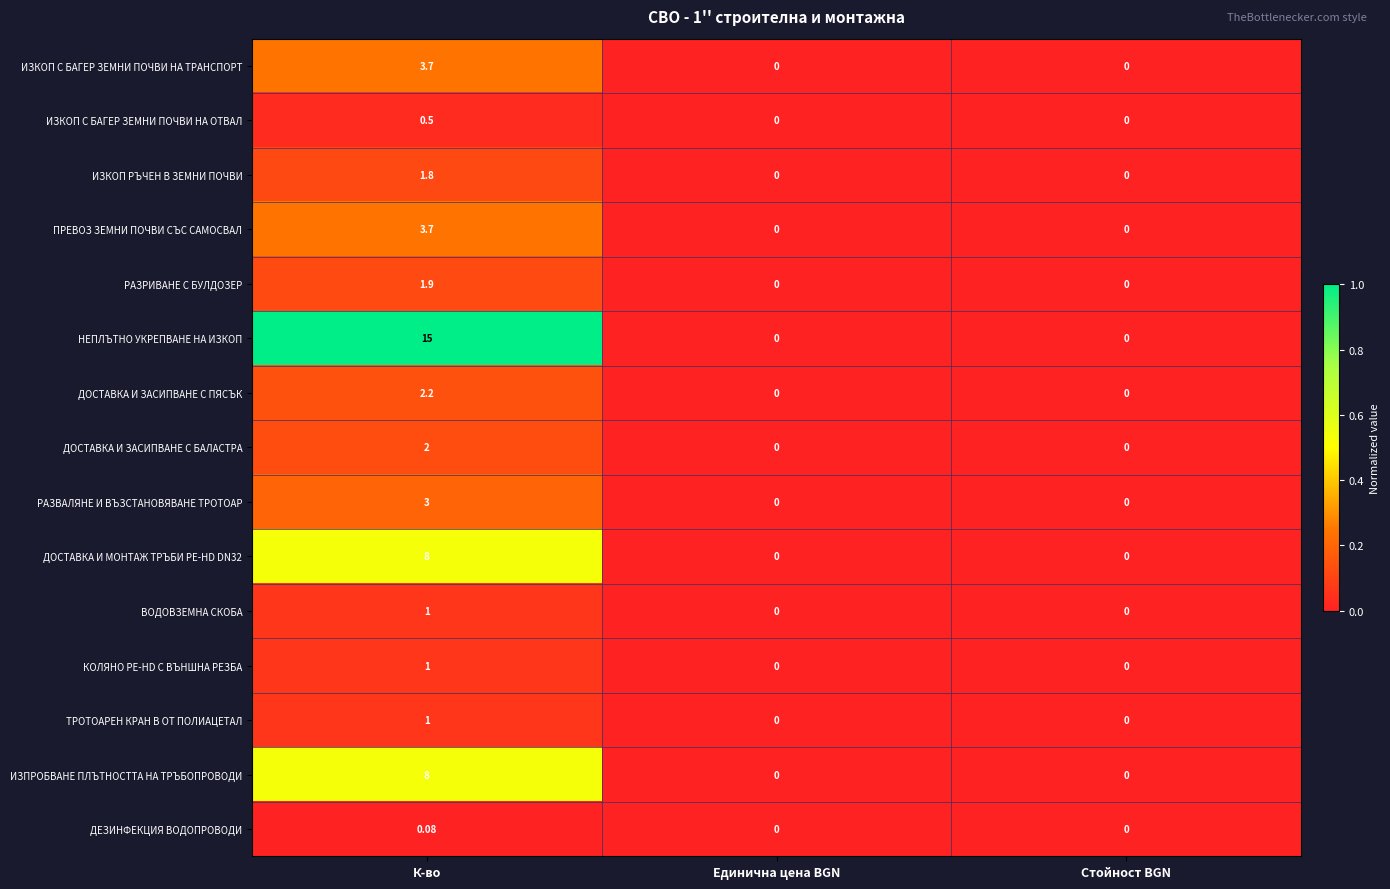

How many series are shown in this chart?

15